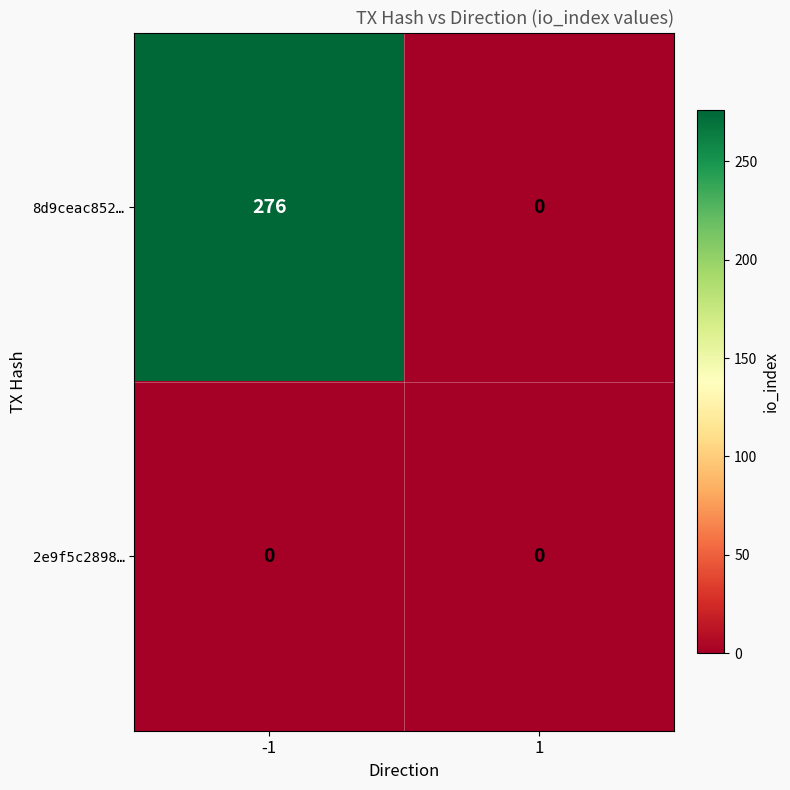

Is the value of 8d9ceac852… at -1 greater than the value of 2e9f5c2898… at -1?

Yes